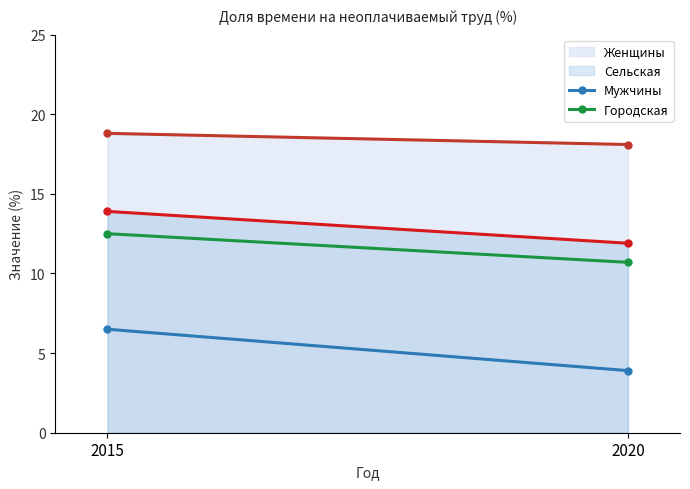

What is the minimum value for Сельская?

11.9